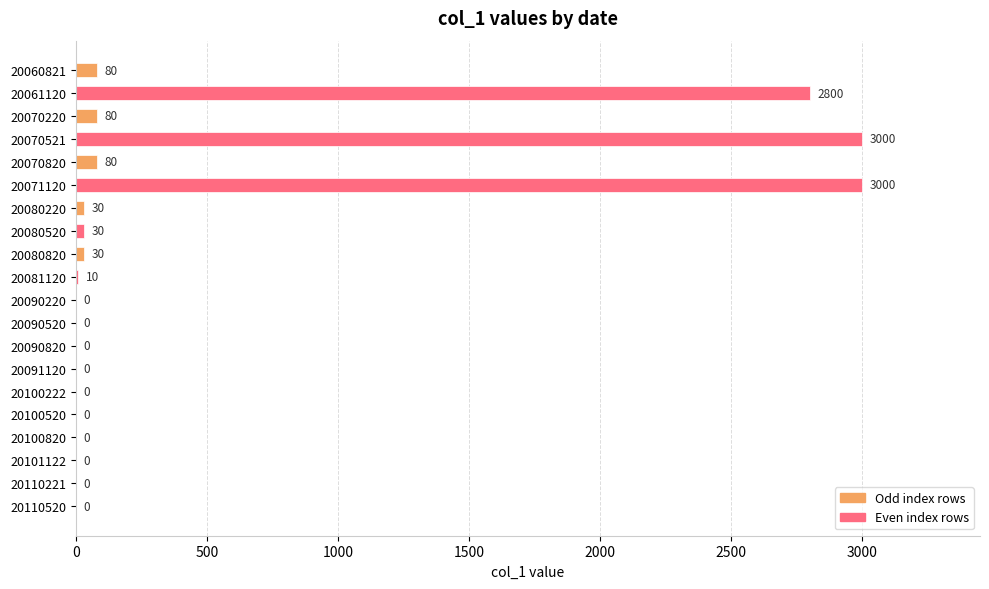

What is the change in value from 20070820 to 20091120?

-80